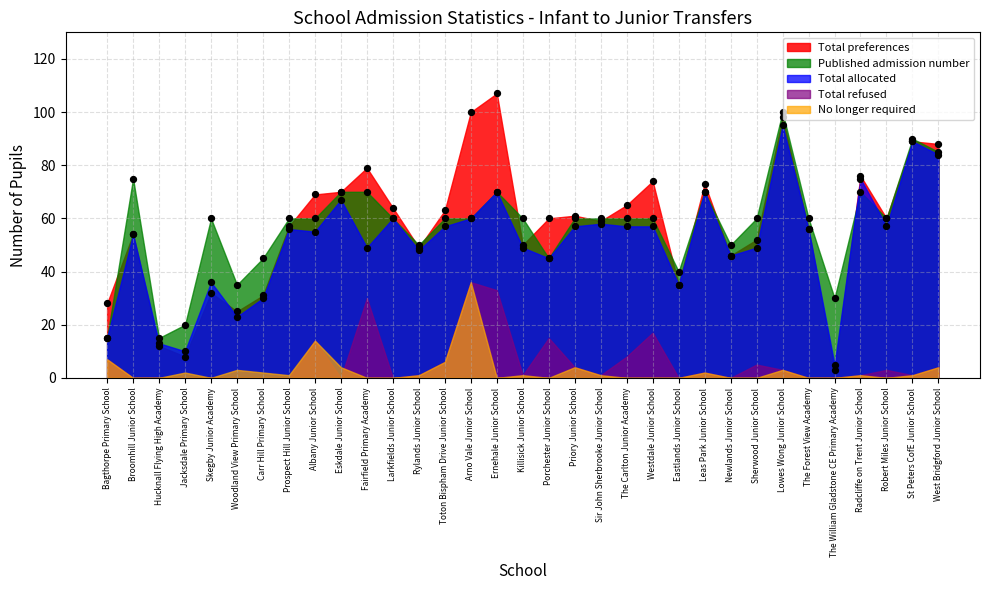

Which series has the largest total across all categories?

total_preferences